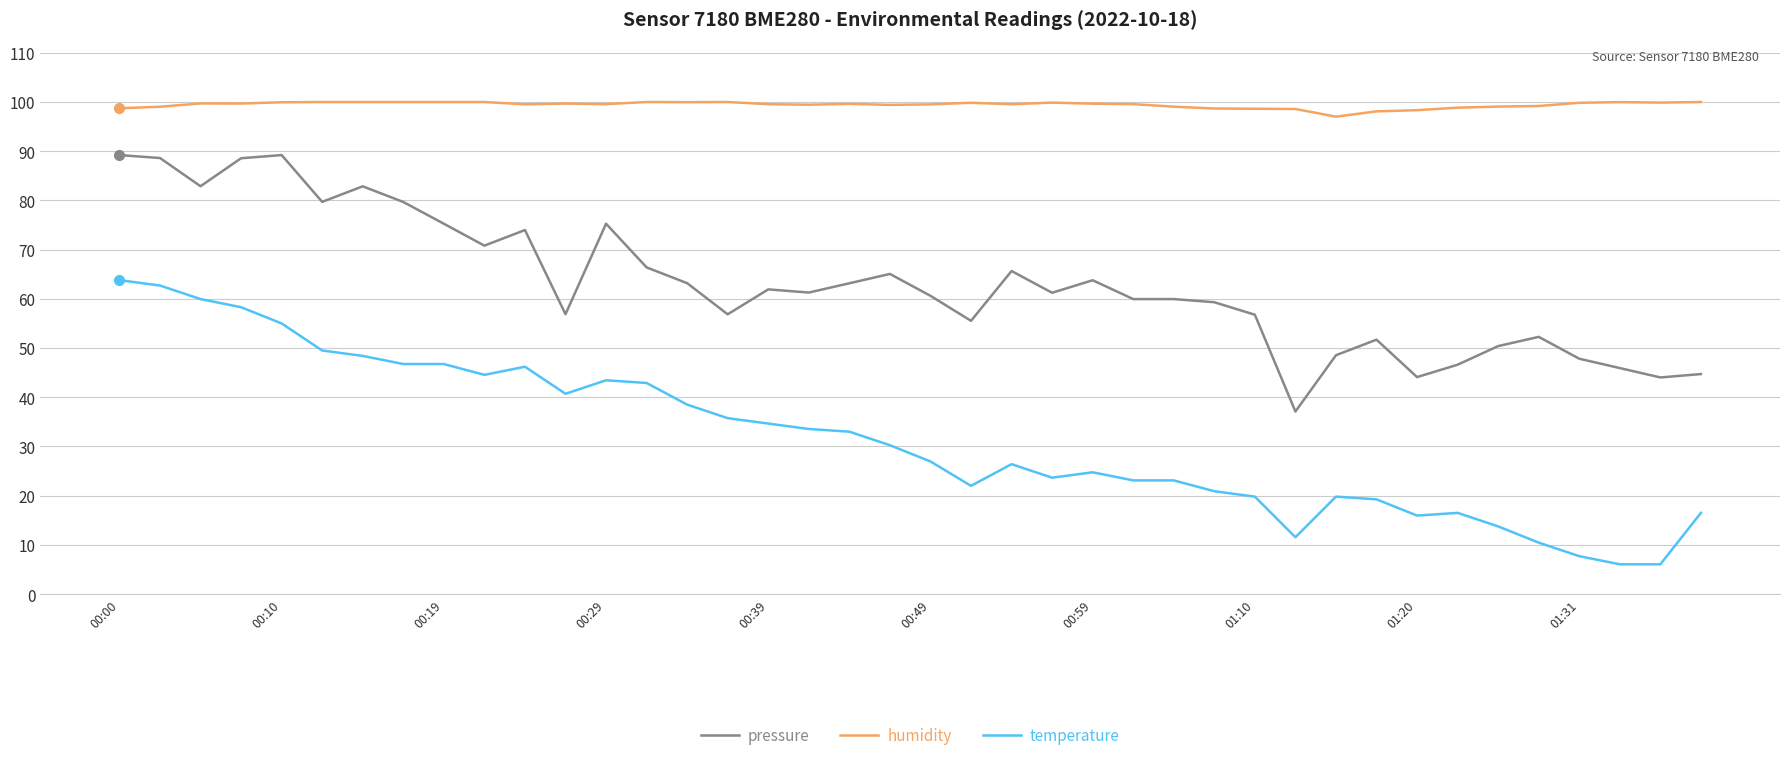

True or false: temperature and humidity intersect in this chart.

False